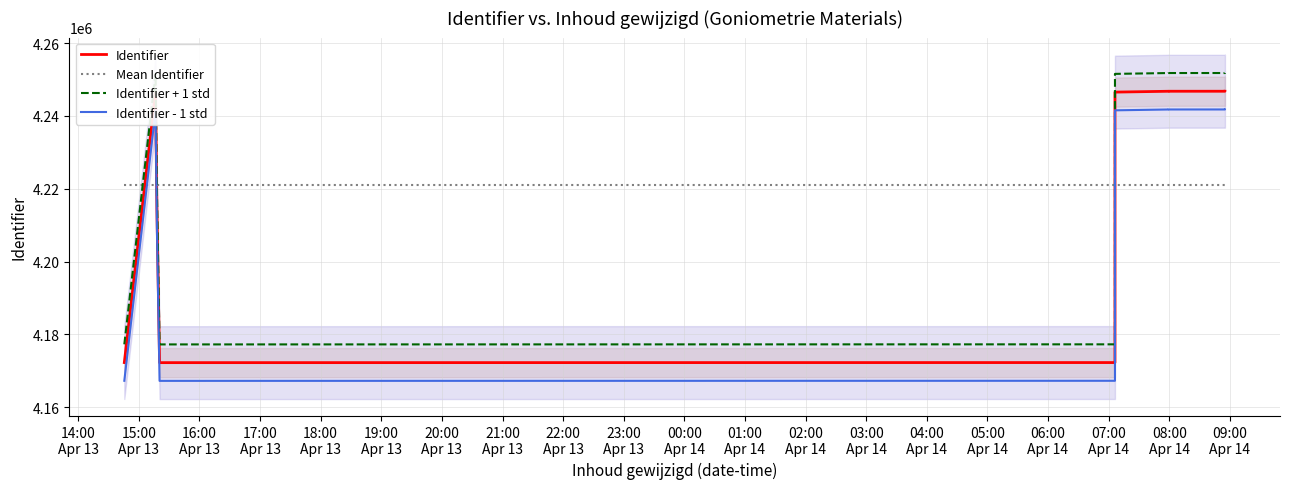

How many times do Mean Identifier and Identifier + 1 std cross each other?

3